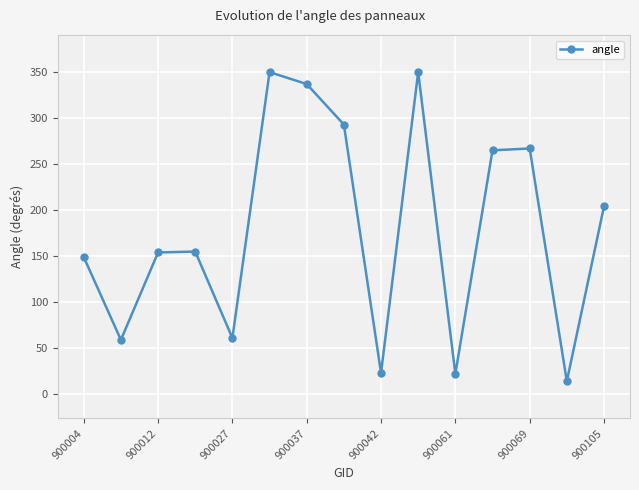

What is the average value?

180